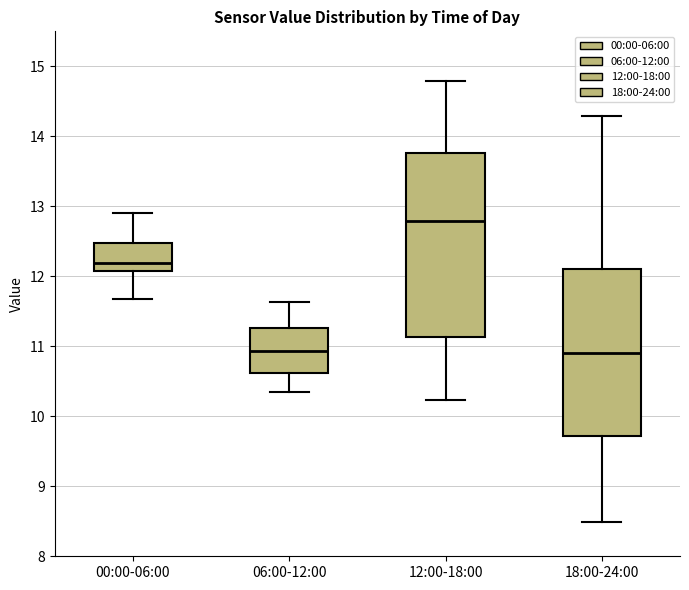

Where does the median line of the box for 06:00-12:00 sit on the y-axis? The values are not printed on the chart, so give them approximately, as read against the axis.

10.9